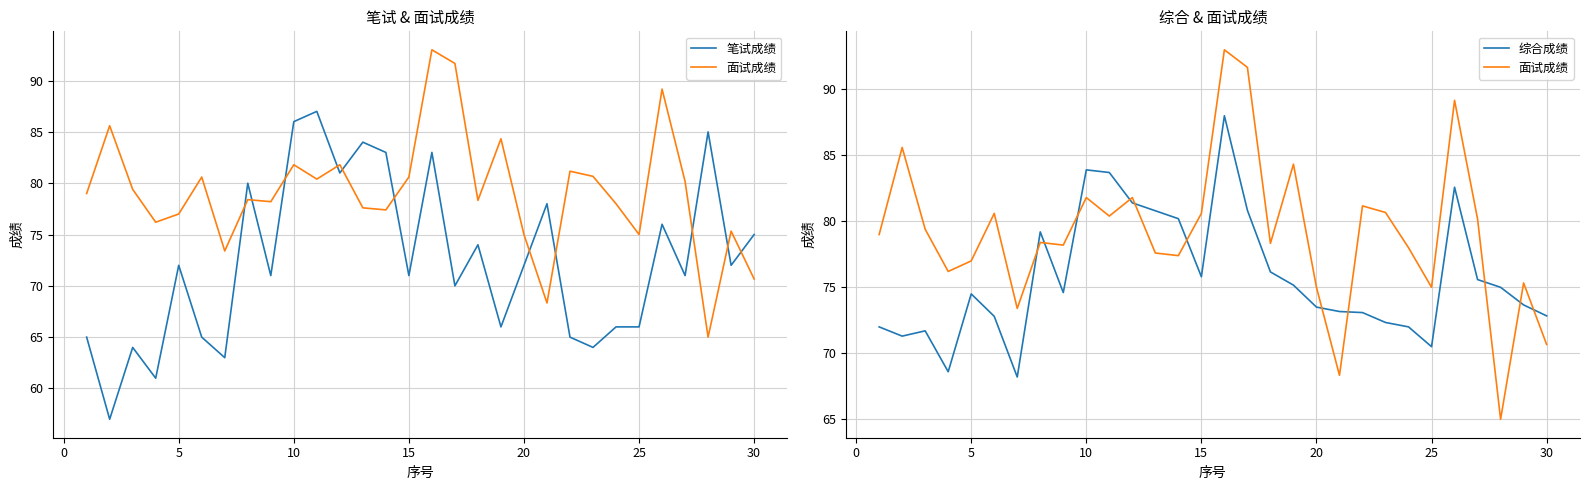

What are all the series names shown in the legend?

笔试成绩, 面试成绩, 综合成绩